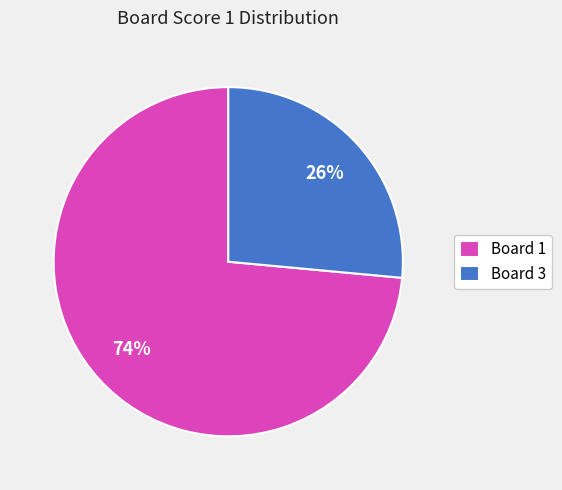

What is the ratio of the value at Board 1 to the value at Board 3?

2.8